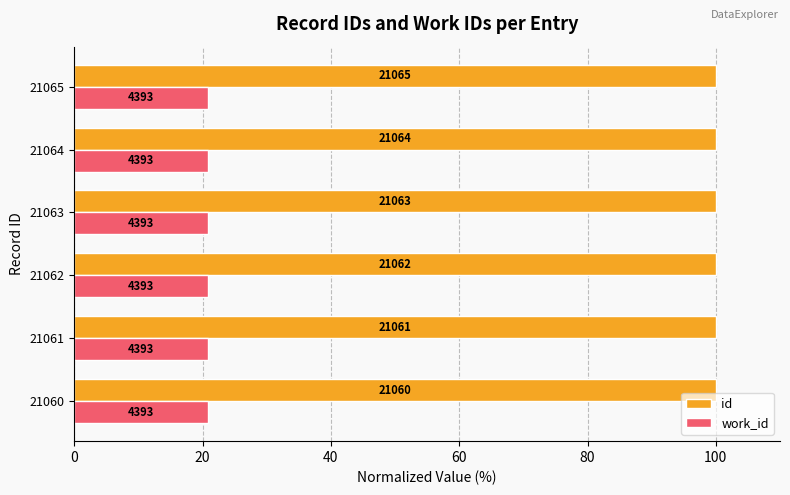

What are all the series names shown in the legend?

id, work_id